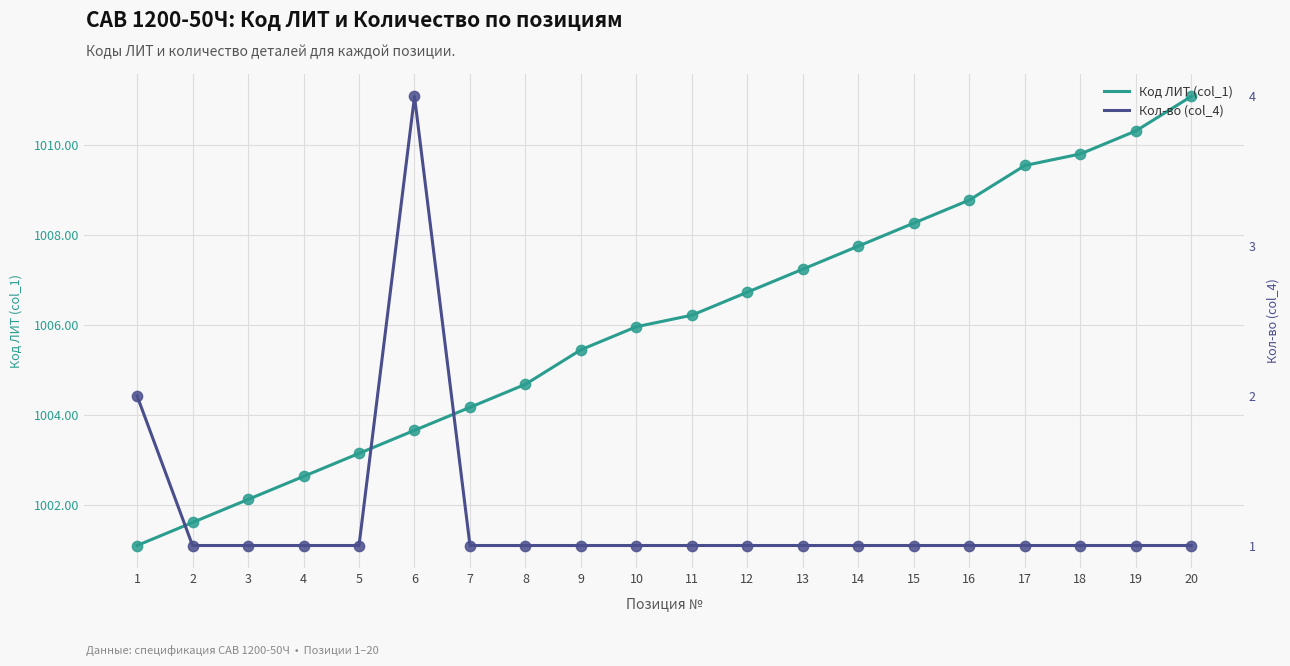

What are all the series names shown in the legend?

Код ЛИТ (col_1), Кол-во (col_4)